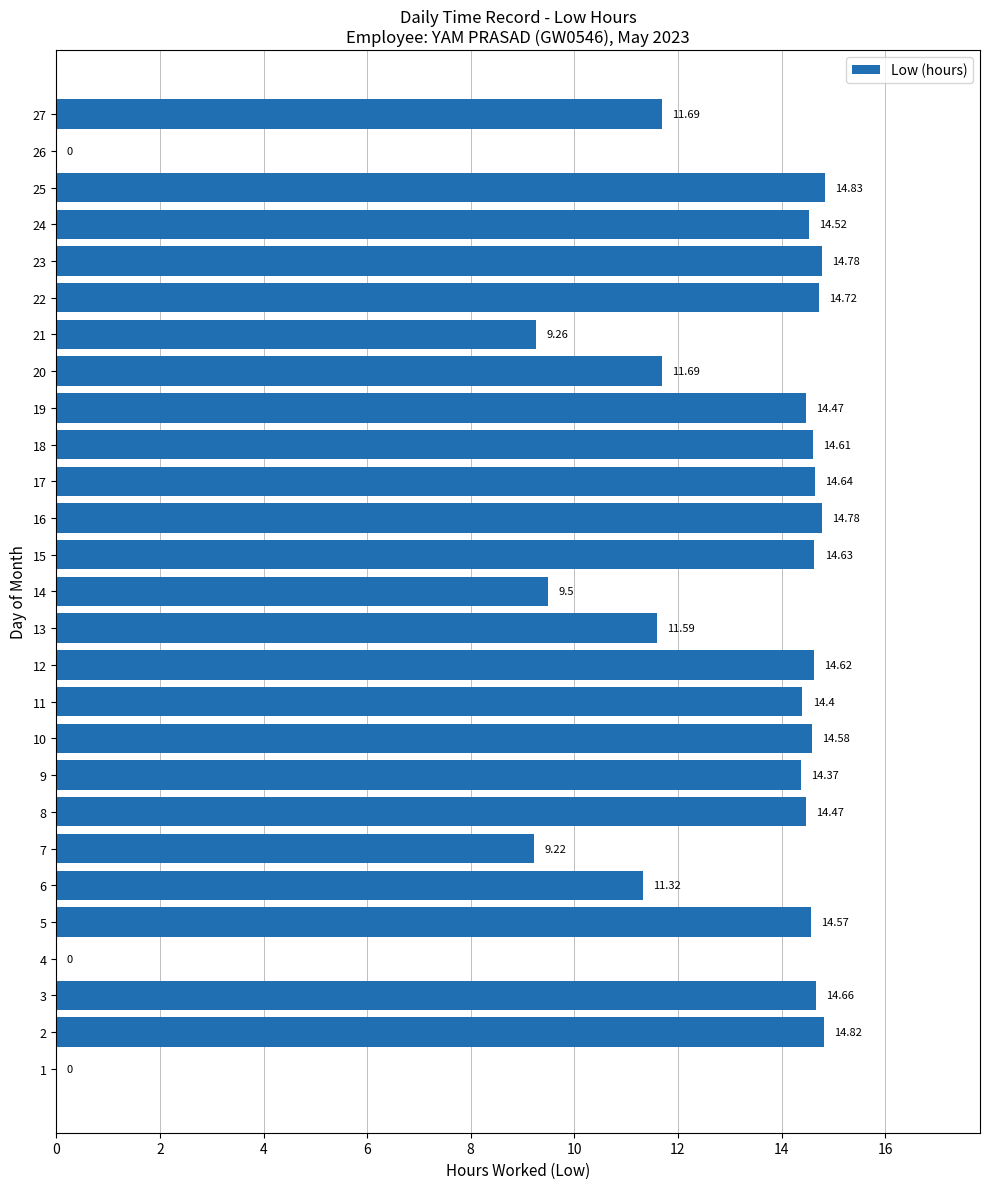

How many categories are shown in the chart?

27